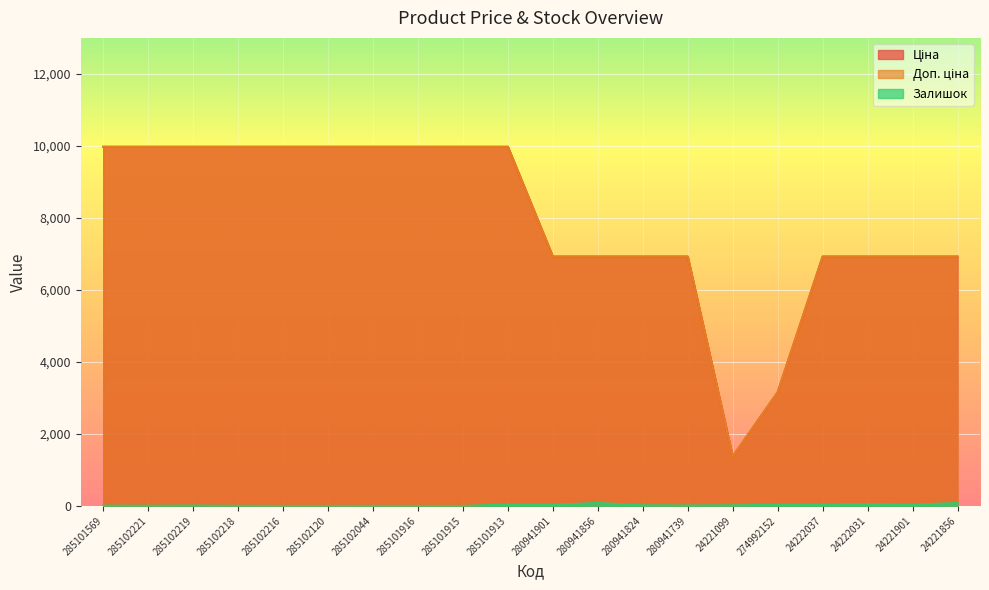

How many series are shown in this chart?

3